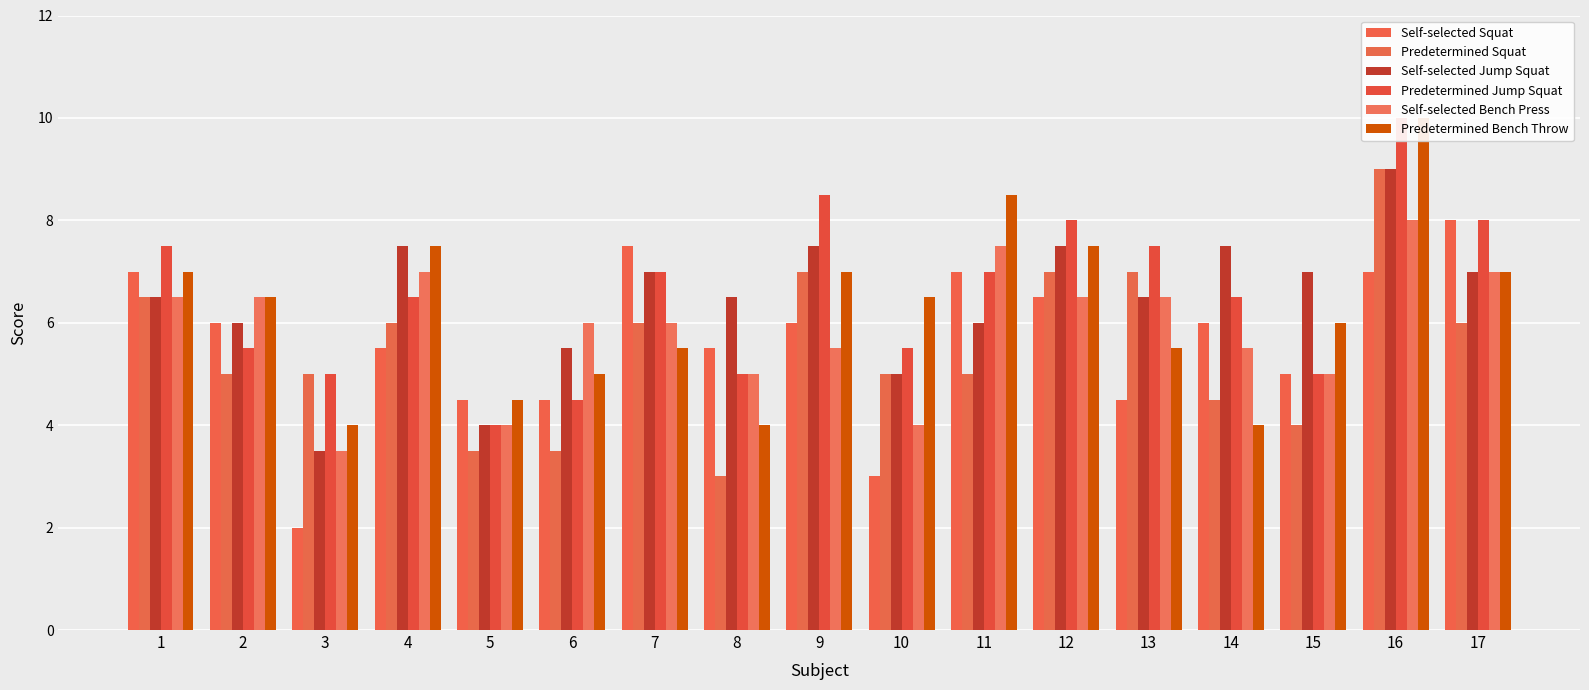

Rank the series by their maximum value, from highest to lowest.

Predetermined Jump Squat, Predetermined Bench Throw, Predetermined Squat, Self-selected Jump Squat, Self-selected Squat, Self-selected Bench Press